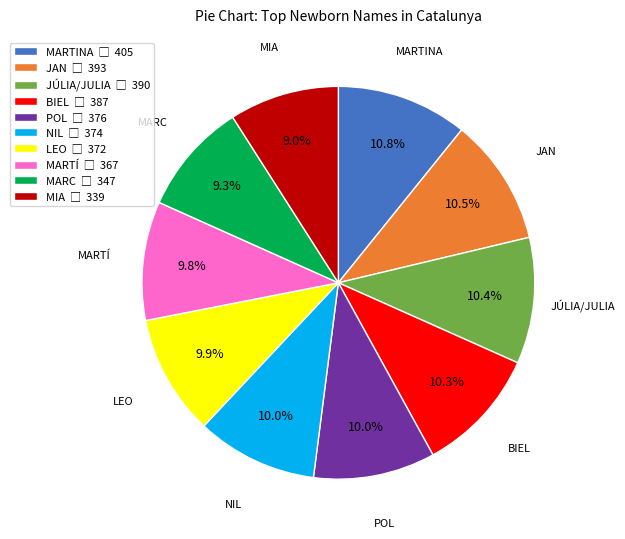

Approximately how many times larger is the value at BIEL compared to LEO?

1.0